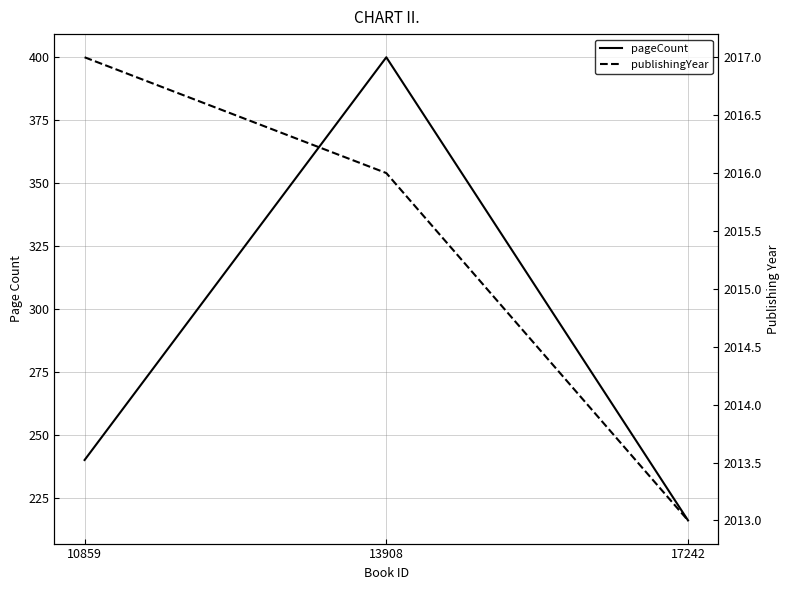

What is the average value of the pageCount series?

285